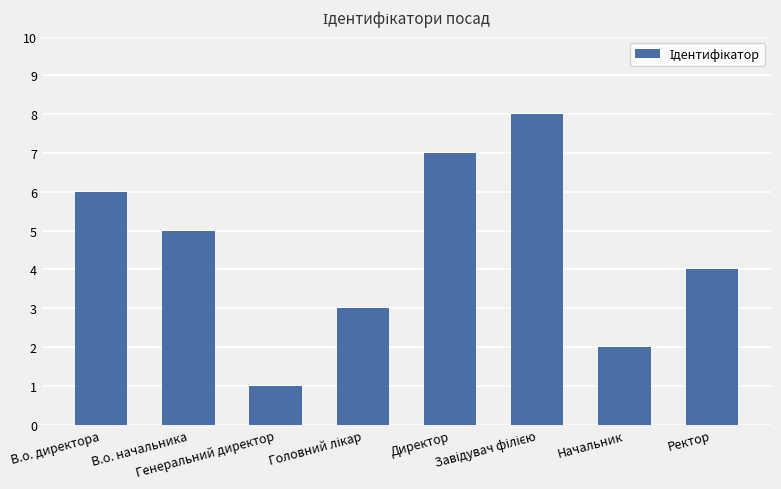

Does the chart contain any negative values?

No